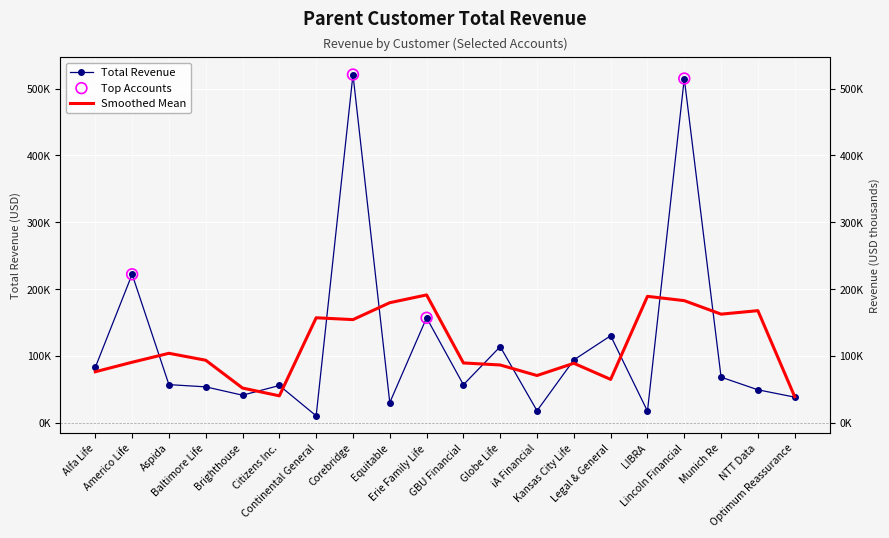

What is the ratio of the value at Lincoln Financial to the value at Legal & General?

4.0